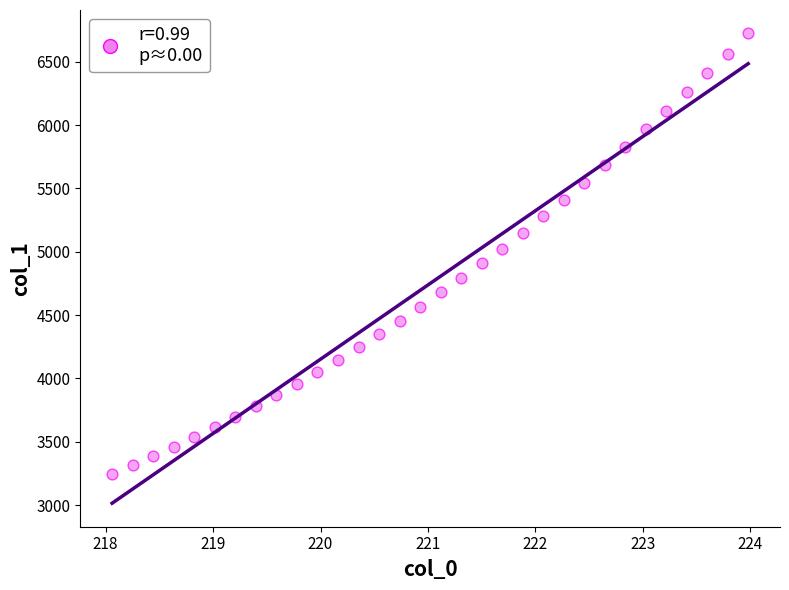

What is the range of Y values (max minus min)?

3478.4